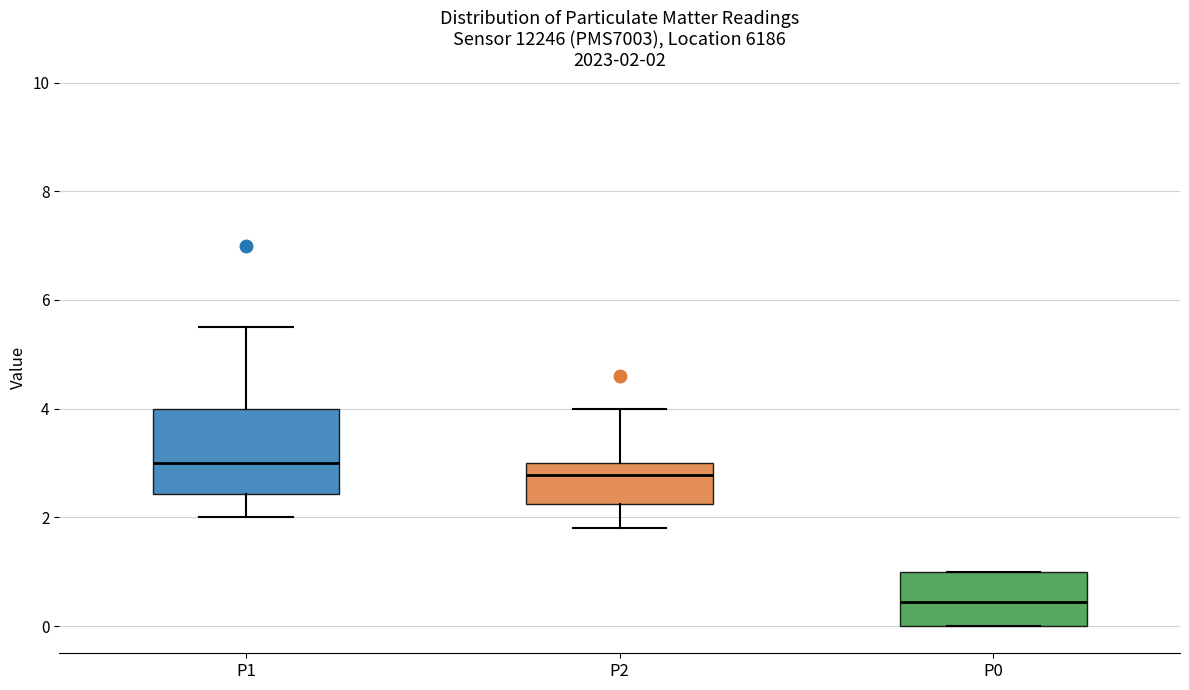

Comparing the boxes themselves (not the whiskers), which one is the tallest?

P1